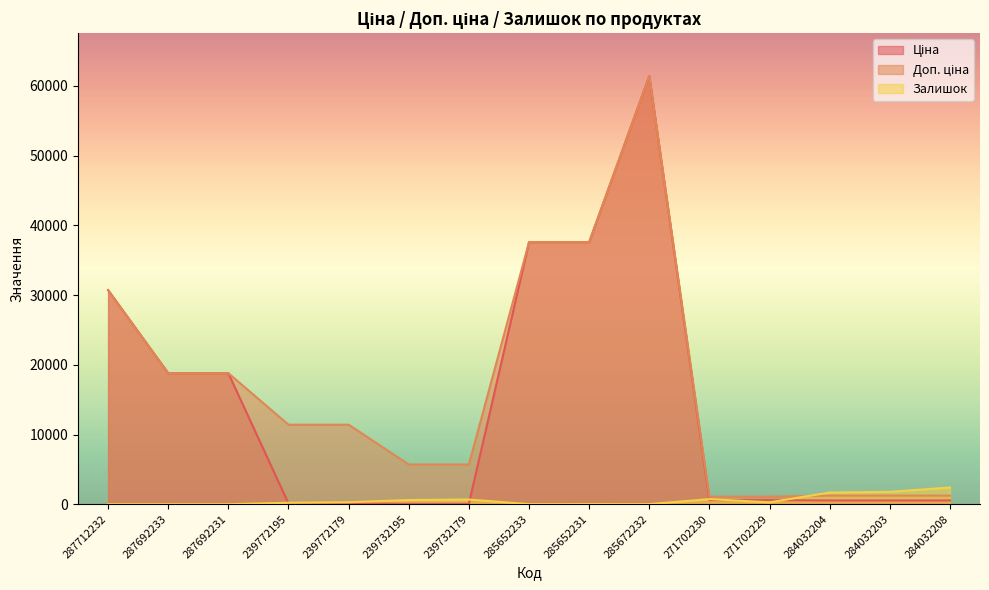

What is the average value of the Залишок series?

579.9